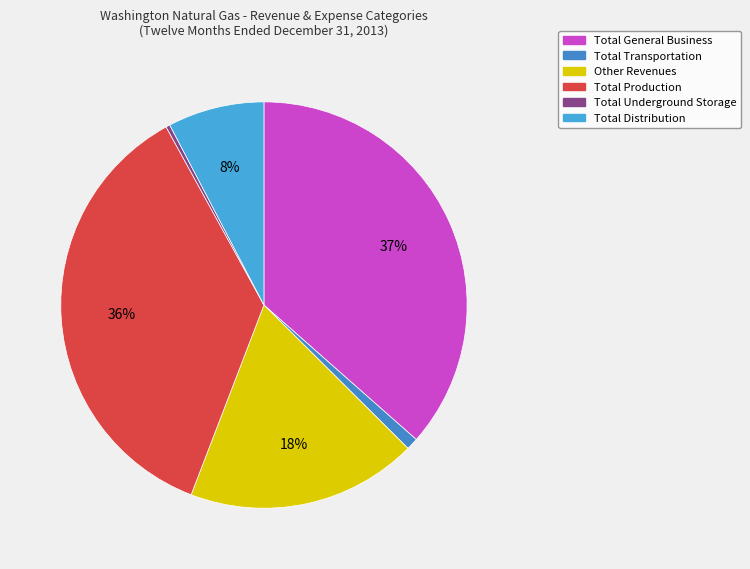

Count the number of slices in the pie.

6